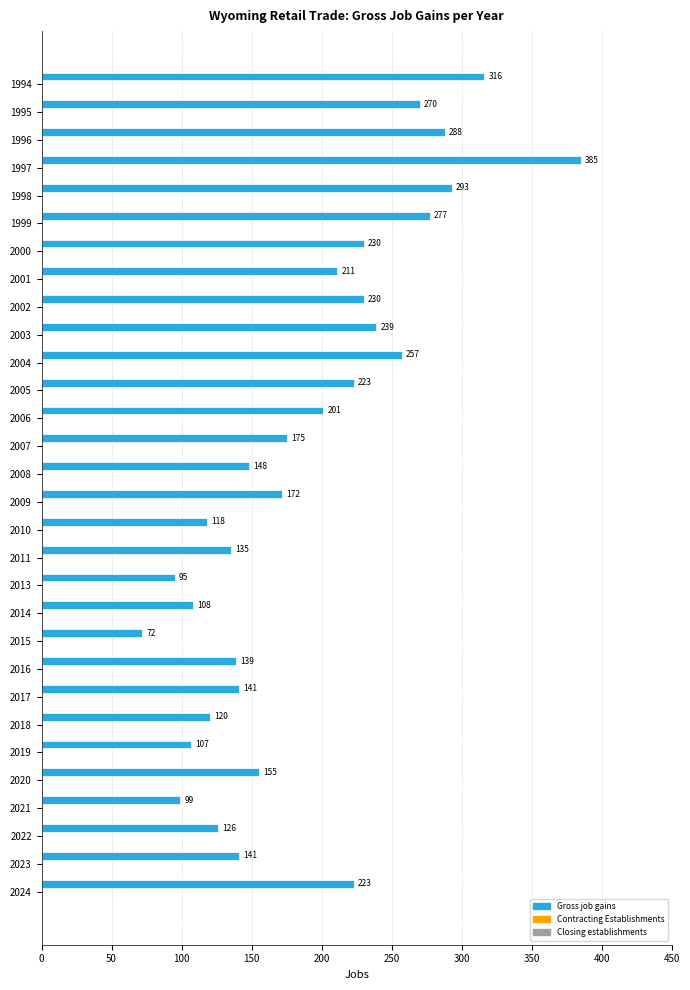

What is the value of the 2nd bar from the top?

270